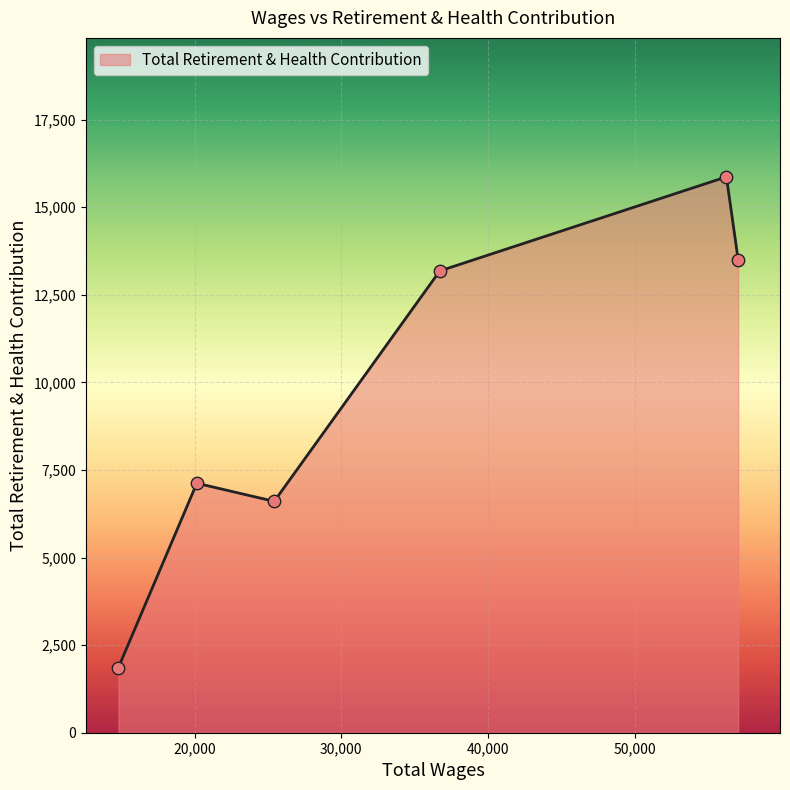

What is the difference between the maximum and minimum values?

14005